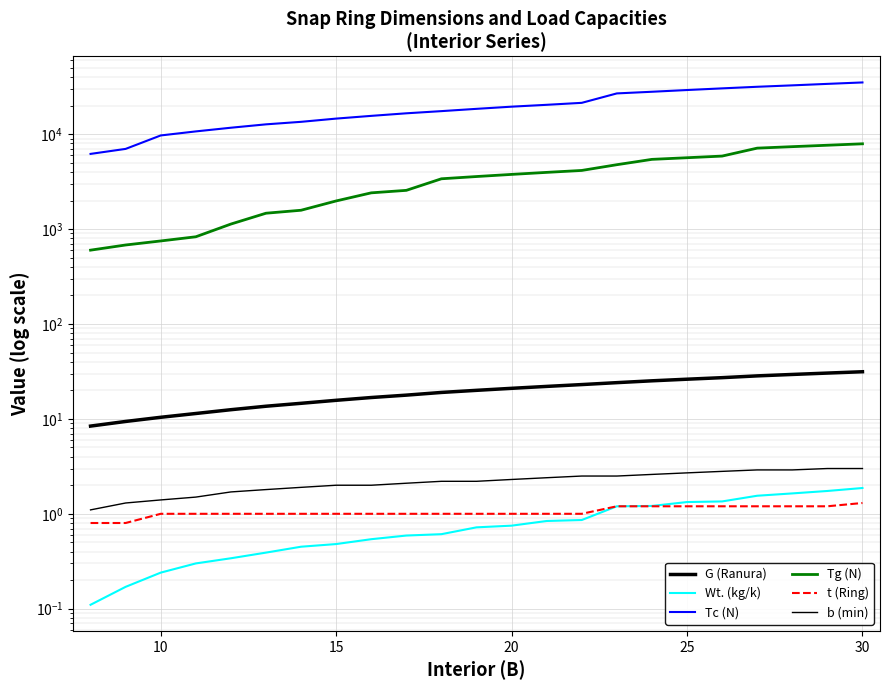

True or false: Wt. (kg/k) has more than 2 interior local peaks.

False